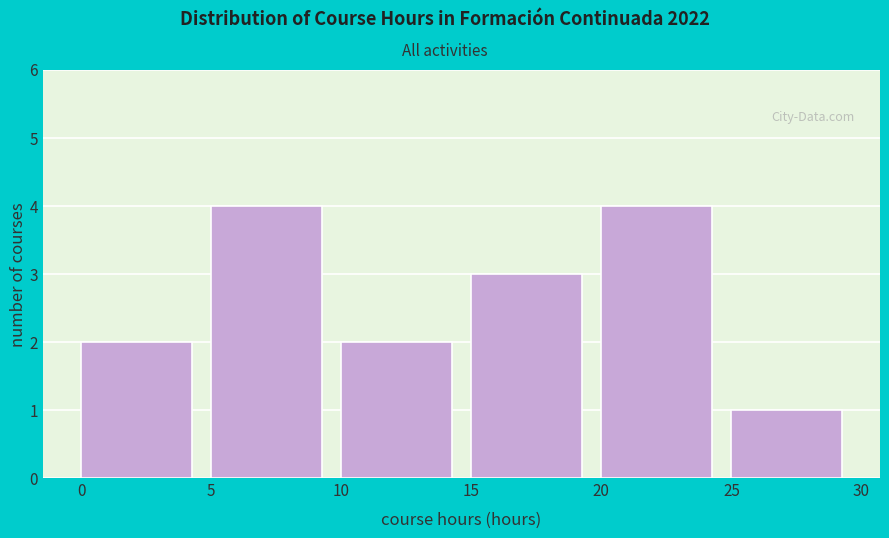

What is the height of the bar covering 25 to 30 on the x-axis? The values are not printed on the chart, so give them approximately, as read against the axis.

1